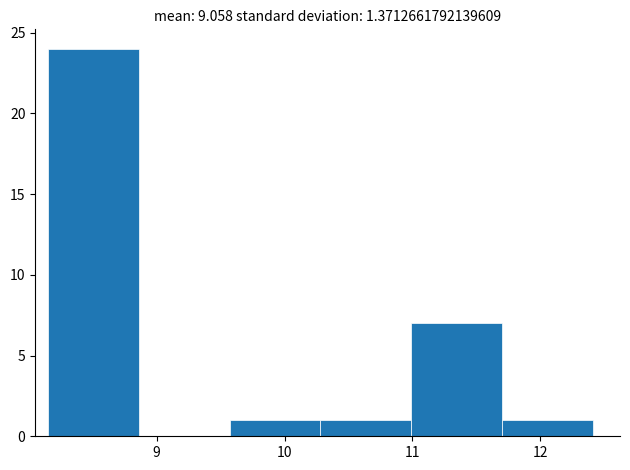

Over which range of the x-axis is the bar tallest?

8.15 to 8.86